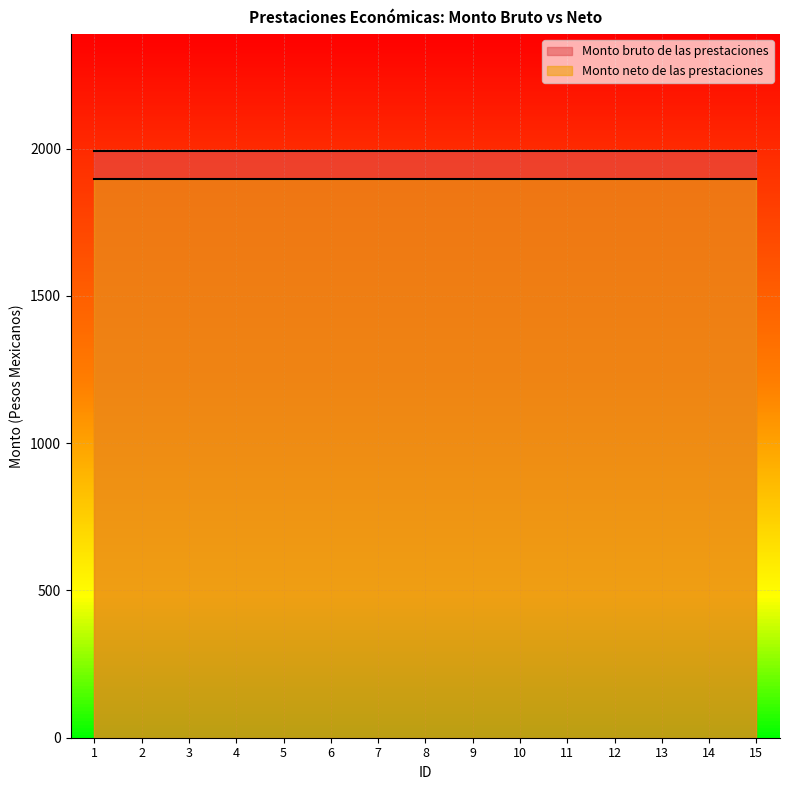

Rank the series by their average value, from highest to lowest.

Monto bruto de las prestaciones, Monto neto de las prestaciones